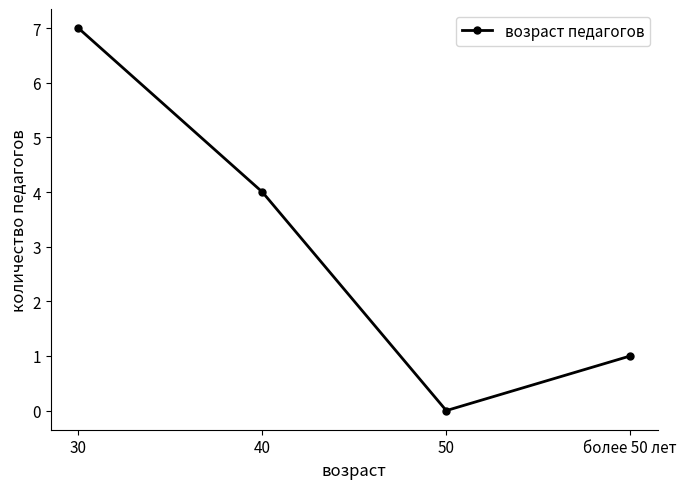

Which has a higher value, 30 or 40?

30